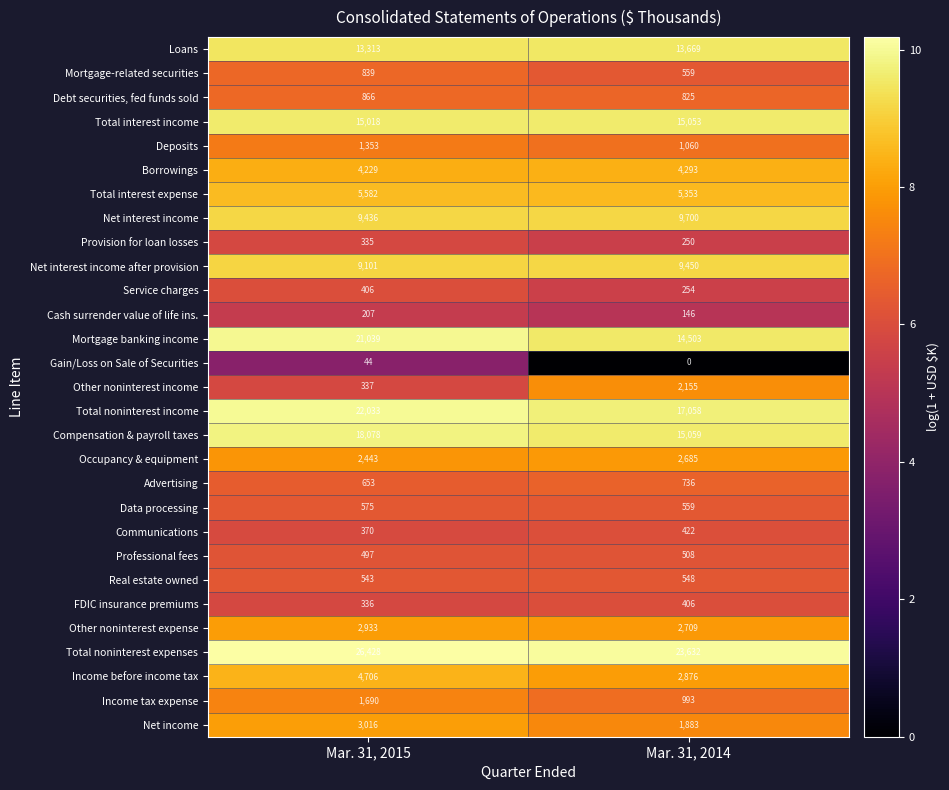

Rank the series at Mar. 31, 2015 from highest to lowest value.

Total noninterest expenses, Total noninterest income, Mortgage banking income, Compensation & payroll taxes, Total interest income, Loans, Net interest income, Net interest income after provision, Total interest expense, Income before income tax, Borrowings, Net income, Other noninterest expense, Occupancy & equipment, Income tax expense, Deposits, Debt securities, fed funds sold, Mortgage-related securities, Advertising, Data processing, Real estate owned, Professional fees, Service charges, Communications, Other noninterest income, FDIC insurance premiums, Provision for loan losses, Cash surrender value of life ins., Gain/Loss on Sale of Securities